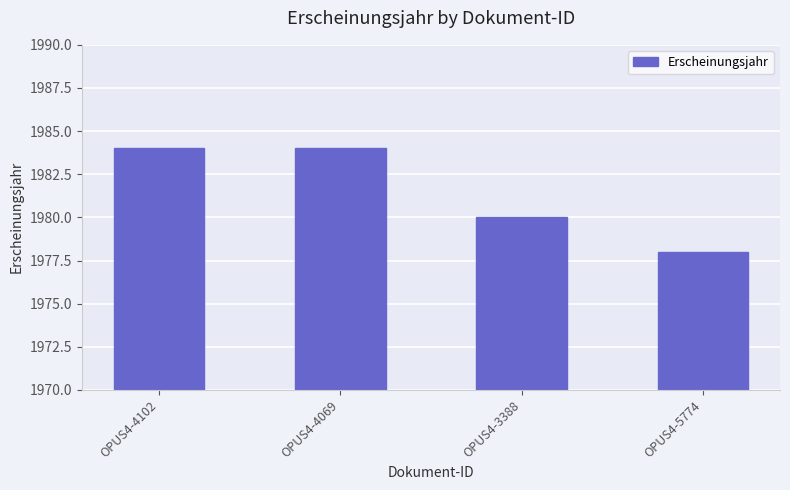

What is the sum of all values?

7926